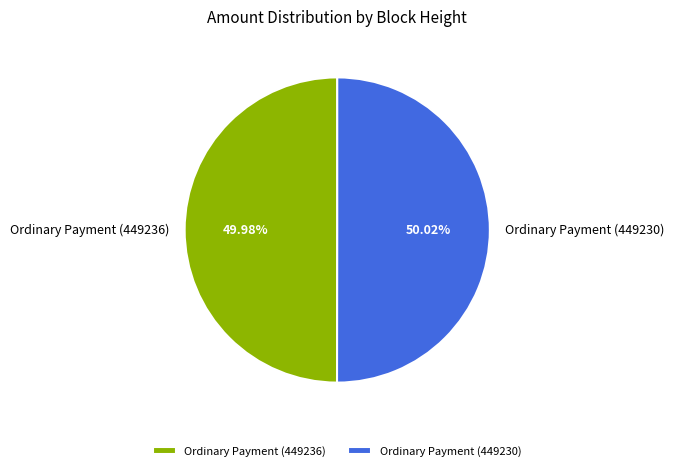

Approximately how many times larger is the value at Ordinary Payment (449236) compared to Ordinary Payment (449230)?

1.0